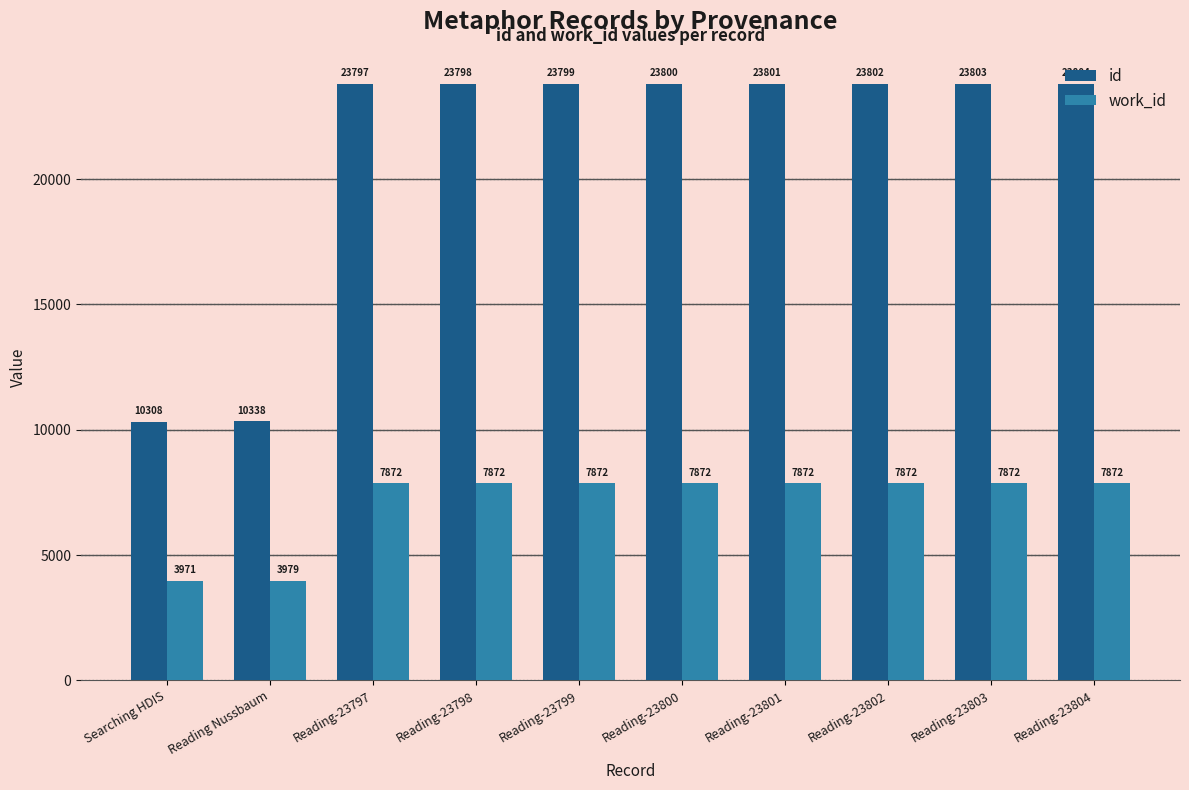

Reading left to right, extract all data points from this chart.

id: 10308	10338	23797	23798	23799	23800	23801	23802	23803	23804
work_id: 3971	3979	7872	7872	7872	7872	7872	7872	7872	7872